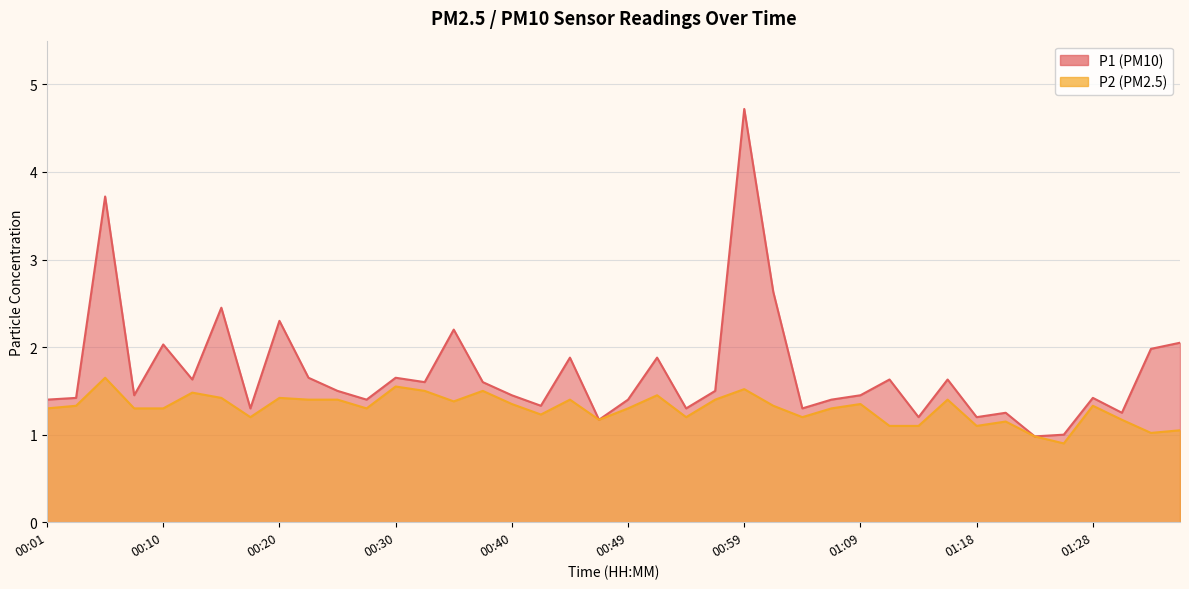

Reading right to left, transcribe all the data shown in this chart.

P1: 01:36=2.0	01:33=2.0	01:31=1.2	01:28=1.4	01:26=1.0	01:23=1.0	01:21=1.2	01:18=1.2	01:16=1.6	01:14=1.2	01:11=1.6	01:09=1.4	01:06=1.4	01:04=1.3	01:01=2.6	00:59=4.7	00:57=1.5	00:54=1.3	00:52=1.9	00:49=1.4	00:47=1.2	00:44=1.9	00:42=1.3	00:40=1.4	00:37=1.6	00:35=2.2	00:32=1.6	00:30=1.6	00:27=1.4	00:25=1.5	00:23=1.6	00:20=2.3	00:18=1.3	00:15=2.5	00:13=1.6	00:10=2.0	00:08=1.4	00:06=3.7	00:03=1.4	00:01=1.4
P2: 01:36=1.1	01:33=1.0	01:31=1.2	01:28=1.3	01:26=0.9	01:23=1.0	01:21=1.1	01:18=1.1	01:16=1.4	01:14=1.1	01:11=1.1	01:09=1.4	01:06=1.3	01:04=1.2	01:01=1.3	00:59=1.5	00:57=1.4	00:54=1.2	00:52=1.4	00:49=1.3	00:47=1.2	00:44=1.4	00:42=1.2	00:40=1.4	00:37=1.5	00:35=1.4	00:32=1.5	00:30=1.6	00:27=1.3	00:25=1.4	00:23=1.4	00:20=1.4	00:18=1.2	00:15=1.4	00:13=1.5	00:10=1.3	00:08=1.3	00:06=1.6	00:03=1.3	00:01=1.3